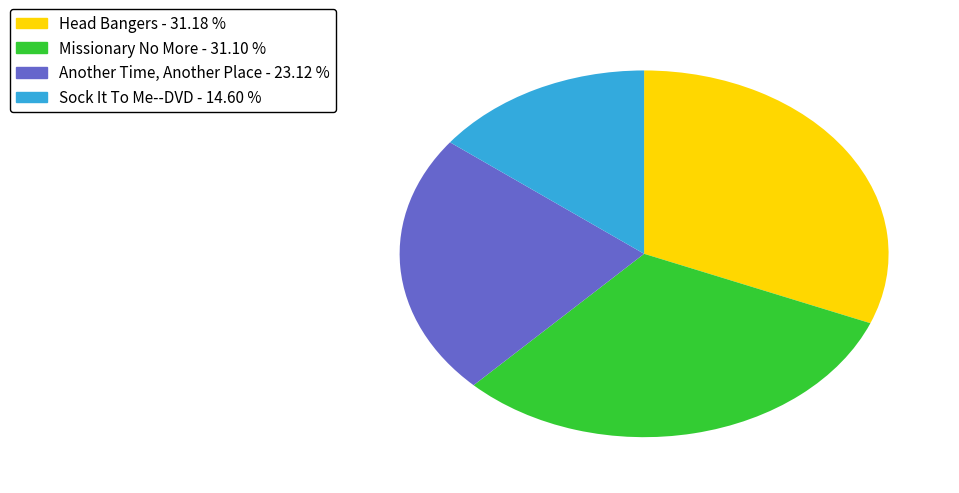

What is the smallest slice in the pie chart?

Sock It To Me--DVD